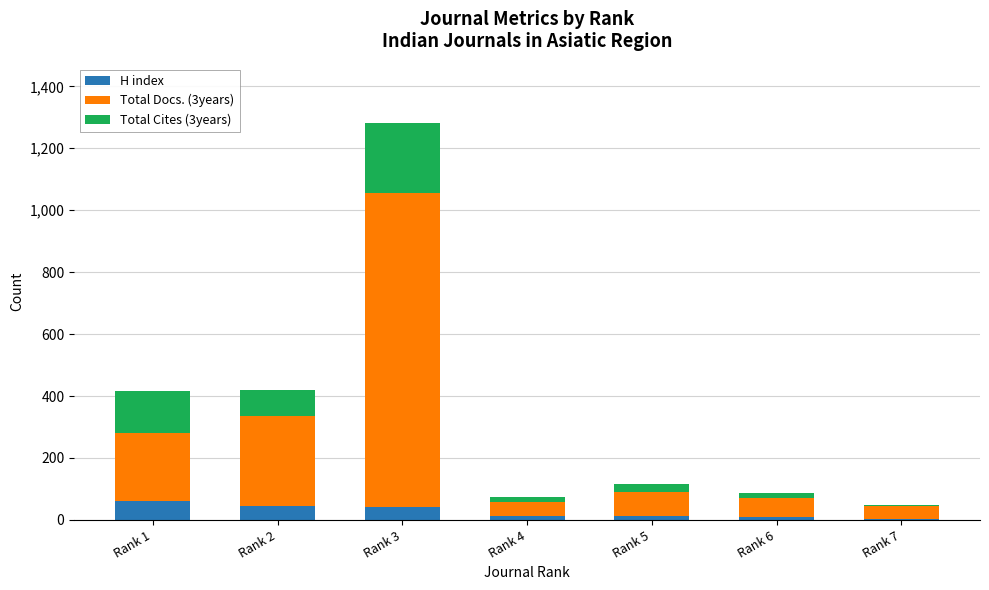

Does the chart contain stacked bars?

Yes